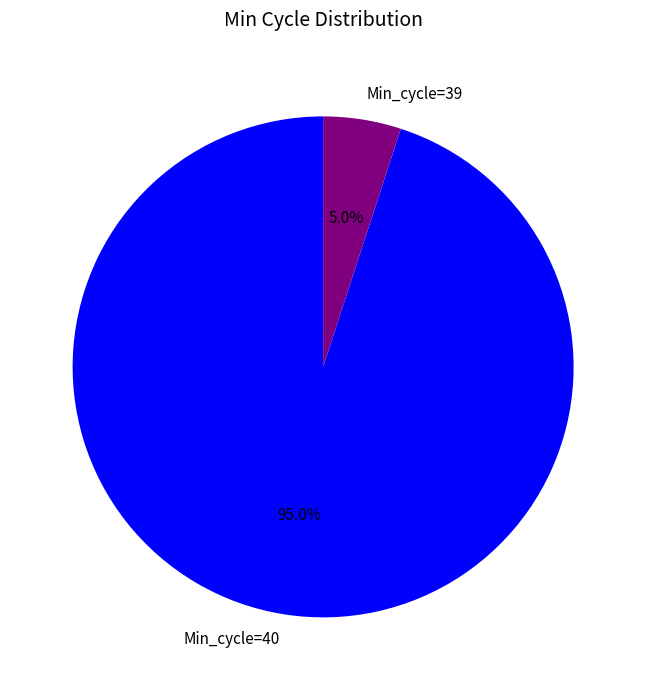

Is there a majority slice in this chart?

Yes